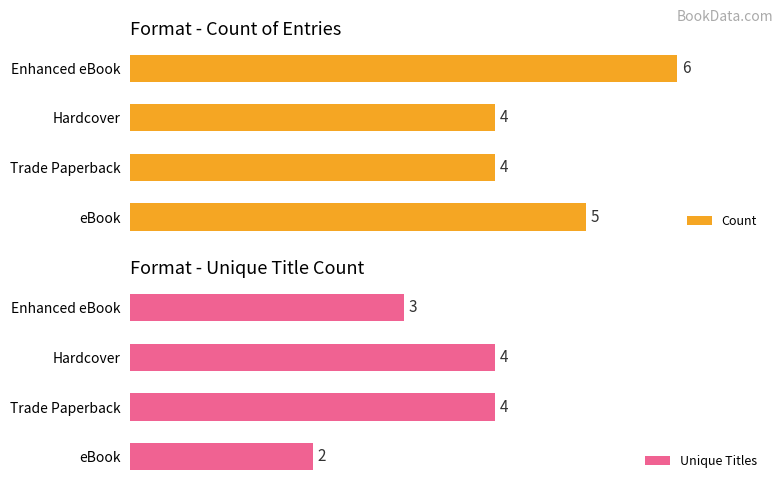

At which label is Unique Titles closest to 3?

Enhanced eBook